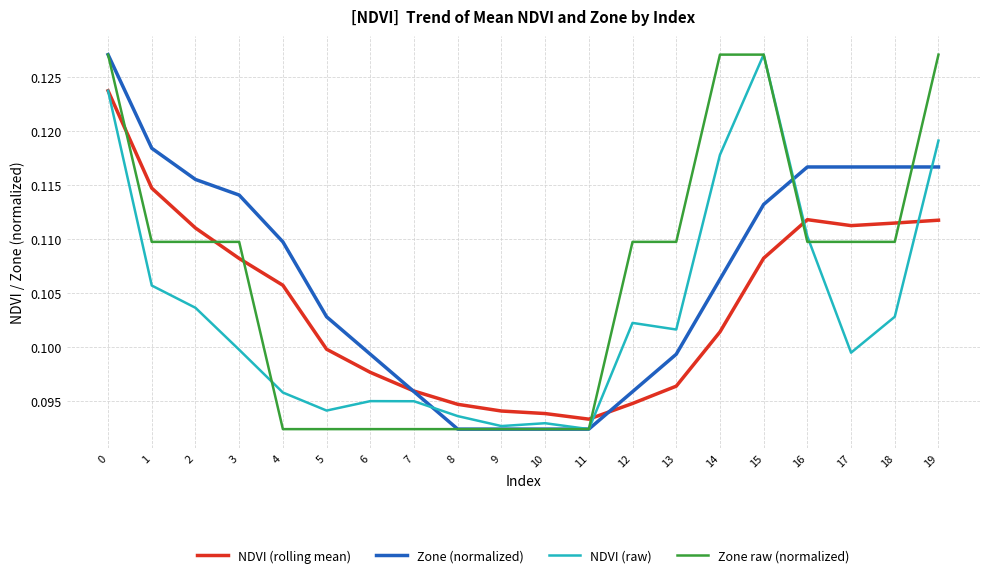

The Zone (normalized) series shows 0.2 at 0. True or false?

False